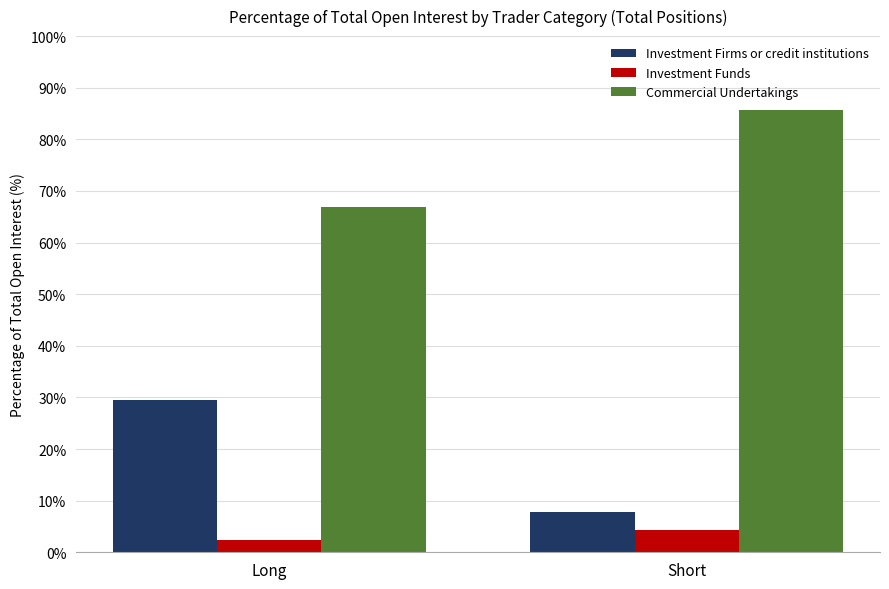

Is it true that Investment Funds equals 2.5 at Long?

True